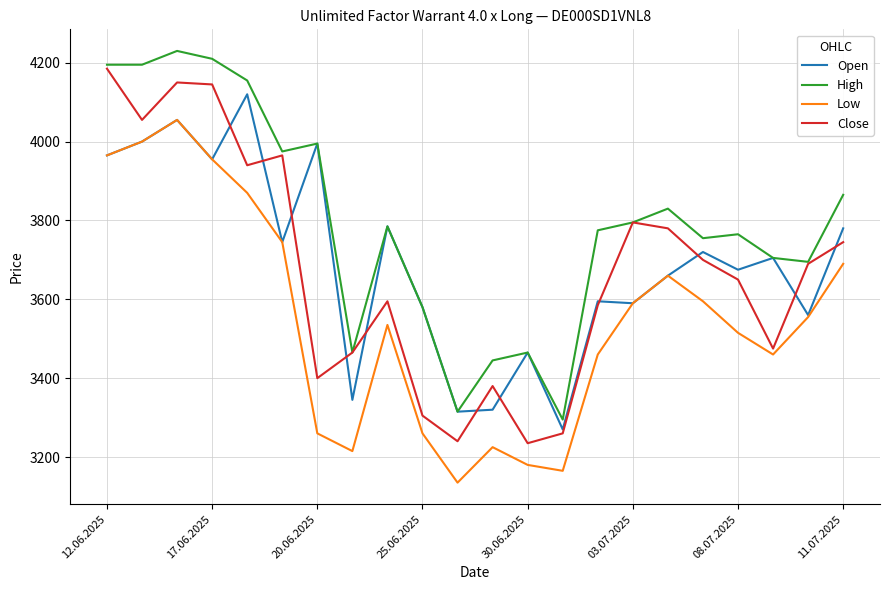

What is the minimum value shown in the chart?

3135